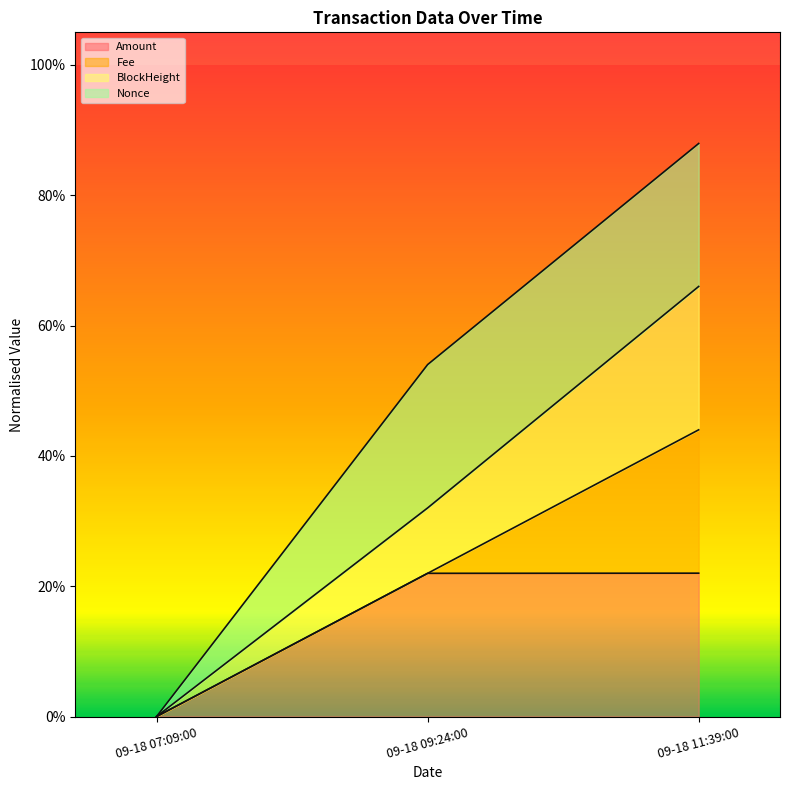

What are all the series names shown in the legend?

Amount, Fee, BlockHeight, Nonce